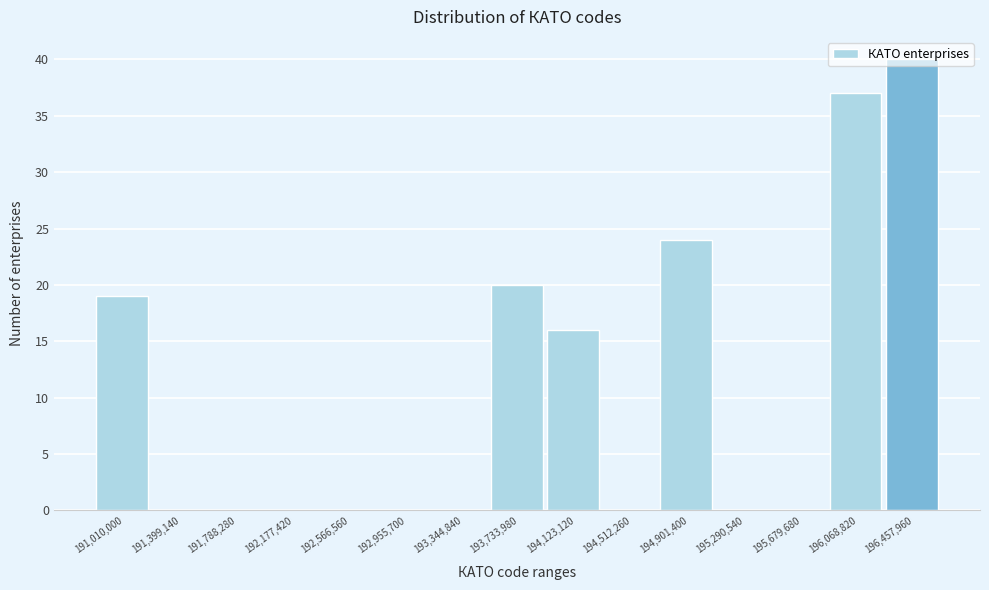

Between 194,123,120 and 195,290,540, which is larger?

194,123,120